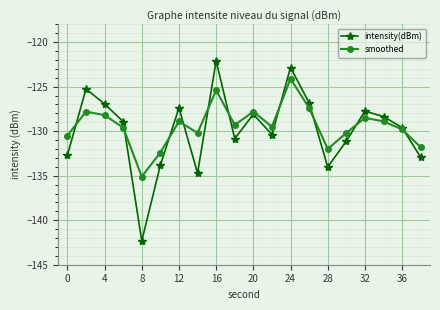

List the series in order of their peak value, lowest first.

smoothed, intensity(dBm)